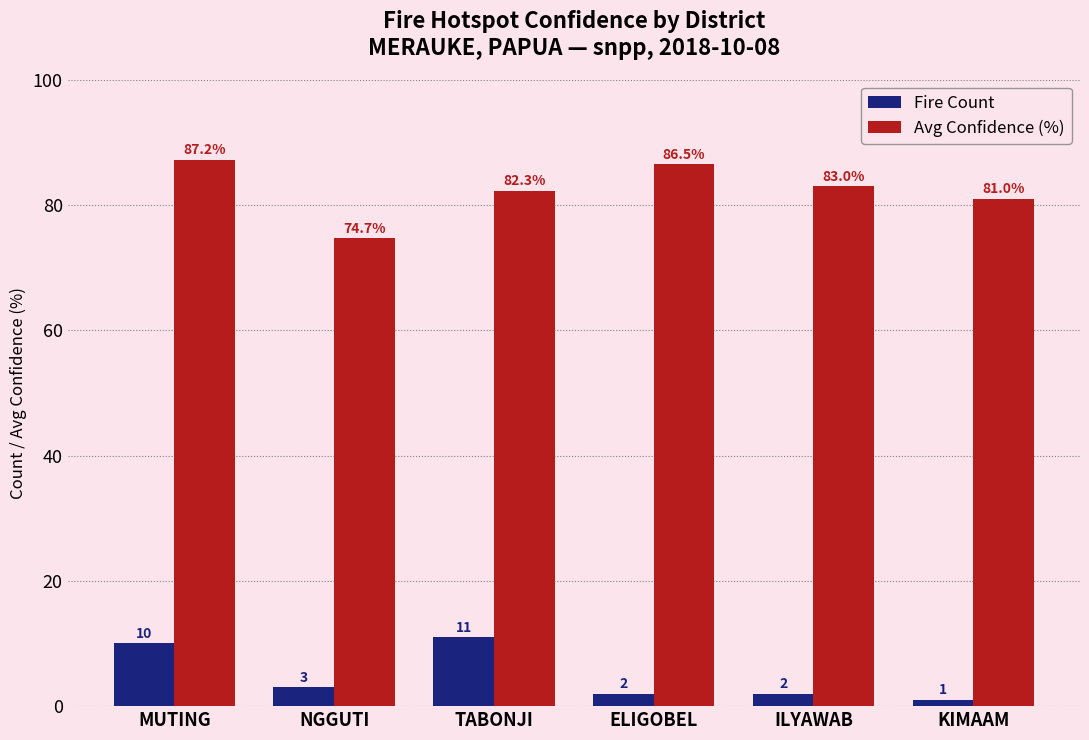

Which series changed the most between MUTING and ILYAWAB?

Fire Count